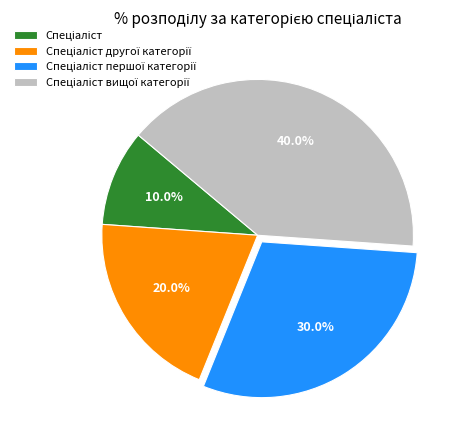

Is there any slice that represents more than half of the pie?

No